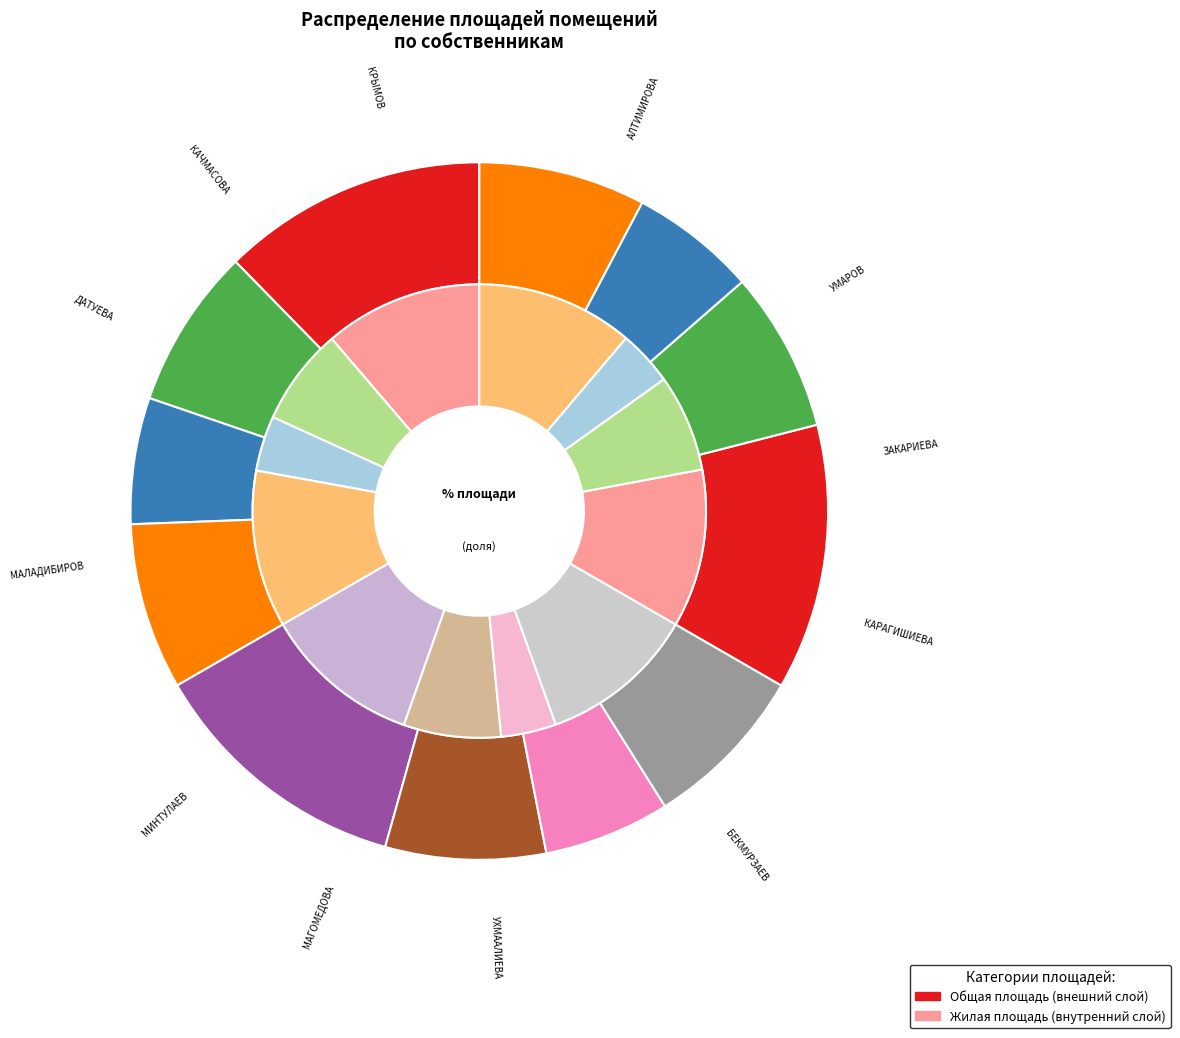

Does БЕКМУРЗАЕВ account for over 50% of the chart?

No